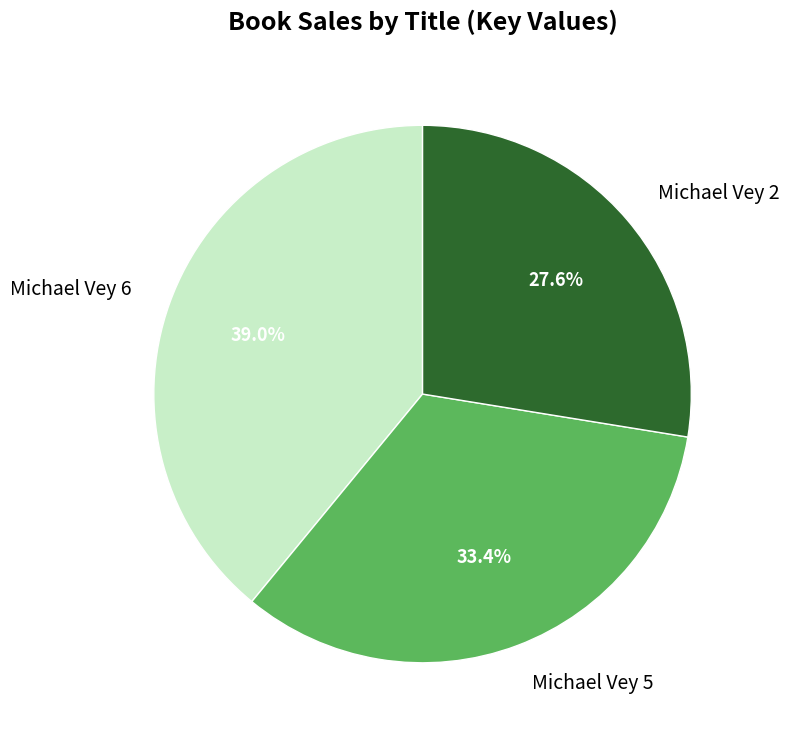

Which slice is the smallest?

Michael Vey 2